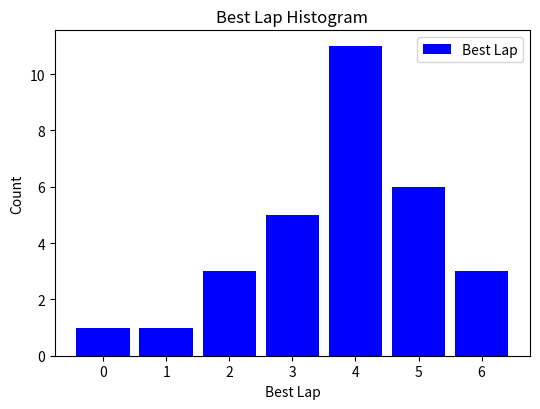

Reading left to right, extract all data points from this chart.

1	1	3	5	11	6	3